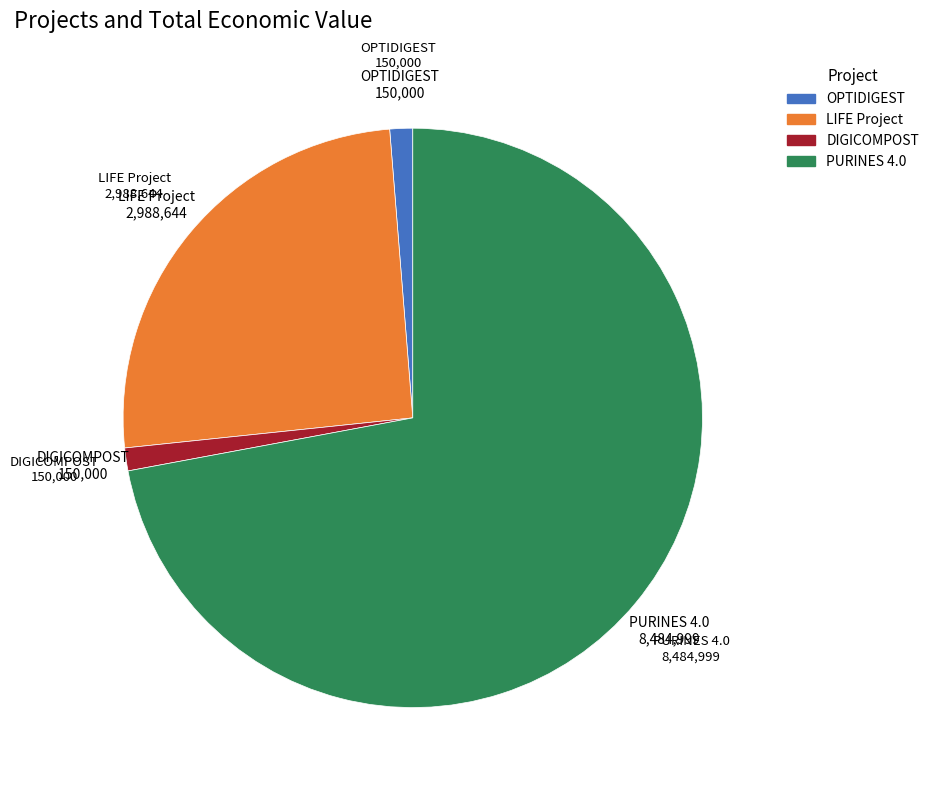

Is there a majority slice in this chart?

Yes